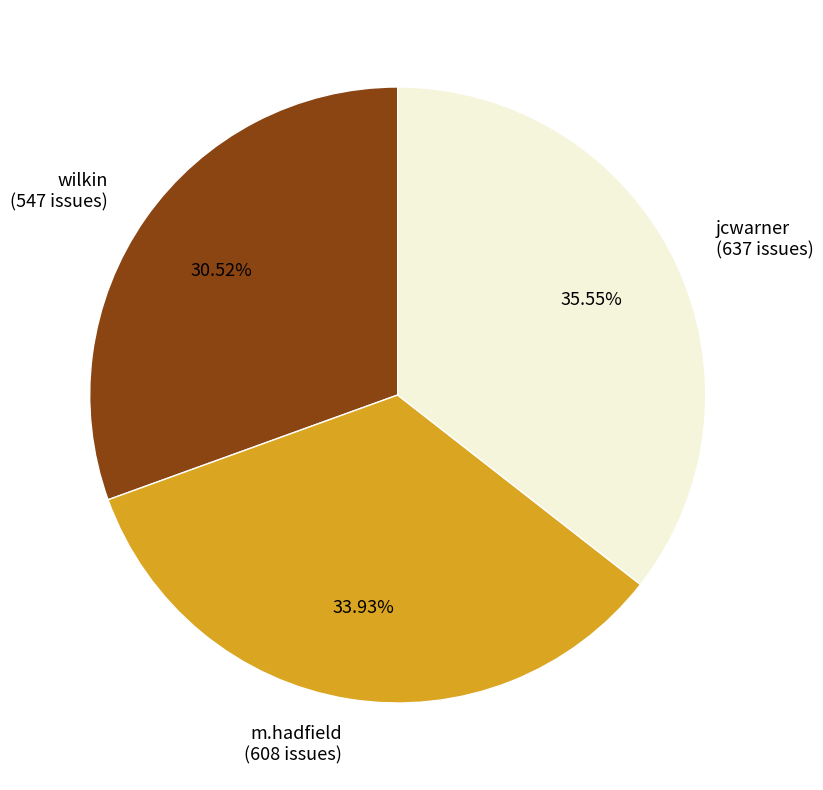

To the nearest percent, what is the difference between the m.hadfield and wilkin slice percentages?

3%